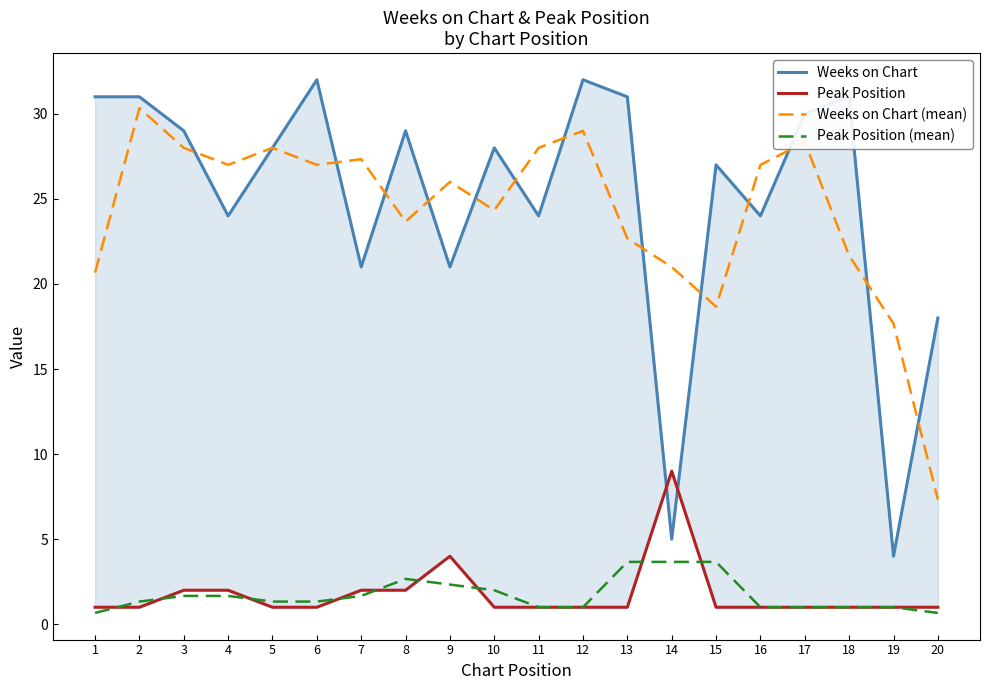

Reading right to left, list all the values displayed in this chart.

Weeks on Chart: 20=18.0	19=4.0	18=31.0	17=30.0	16=24.0	15=27.0	14=5.0	13=31.0	12=32.0	11=24.0	10=28.0	9=21.0	8=29.0	7=21.0	6=32.0	5=28.0	4=24.0	3=29.0	2=31.0	1=31.0
Peak Position: 20=1.0	19=1.0	18=1.0	17=1.0	16=1.0	15=1.0	14=9.0	13=1.0	12=1.0	11=1.0	10=1.0	9=4.0	8=2.0	7=2.0	6=1.0	5=1.0	4=2.0	3=2.0	2=1.0	1=1.0
Weeks on Chart (mean): 20=7.3	19=17.7	18=21.7	17=28.3	16=27.0	15=18.7	14=21.0	13=22.7	12=29.0	11=28.0	10=24.3	9=26.0	8=23.7	7=27.3	6=27.0	5=28.0	4=27.0	3=28.0	2=30.3	1=20.7
Peak Position (mean): 20=0.7	19=1.0	18=1.0	17=1.0	16=1.0	15=3.7	14=3.7	13=3.7	12=1.0	11=1.0	10=2.0	9=2.3	8=2.7	7=1.7	6=1.3	5=1.3	4=1.7	3=1.7	2=1.3	1=0.7